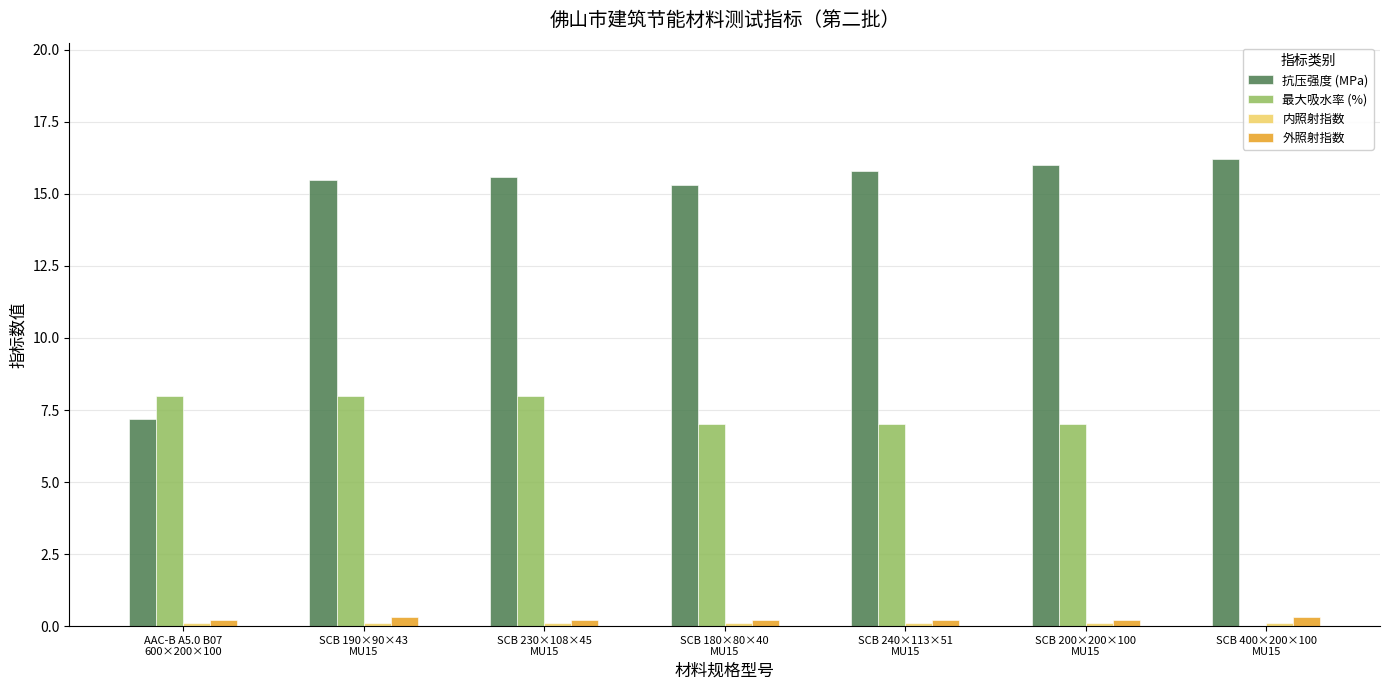

Which series has the largest total across all categories?

抗压强度 (MPa)